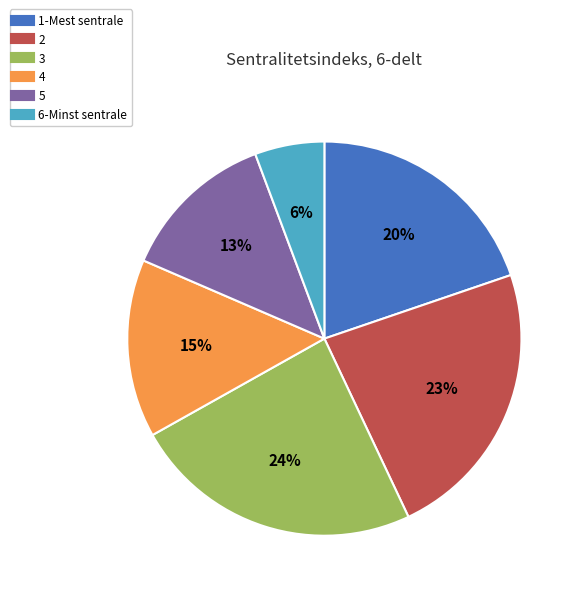

Does 5 represent more than half of the total?

No